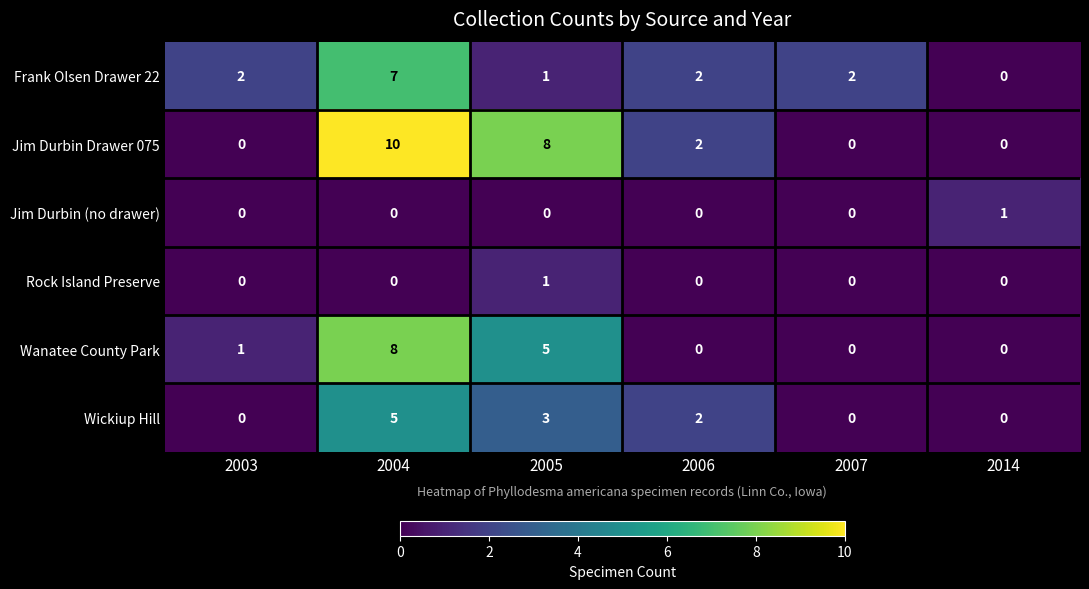

Which series has the widest spread of values?

Jim Durbin Drawer 075